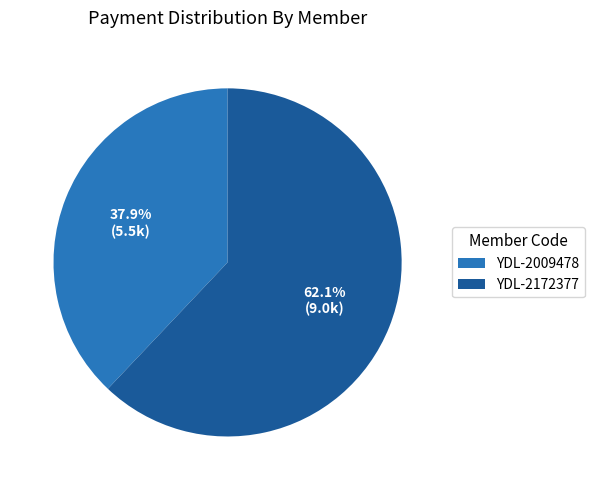

Which category has the biggest portion of the pie?

YDL-2172377